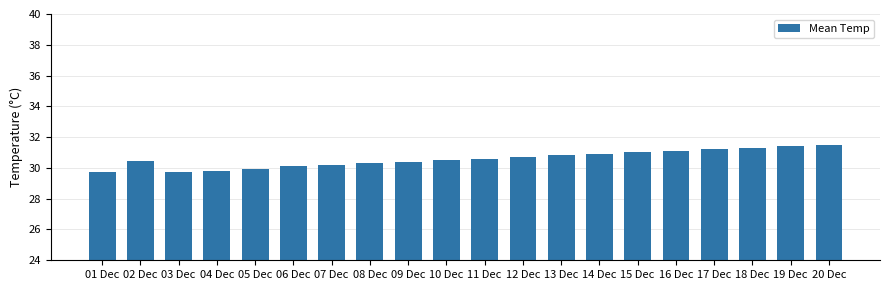

How many data points are less than 30?

4